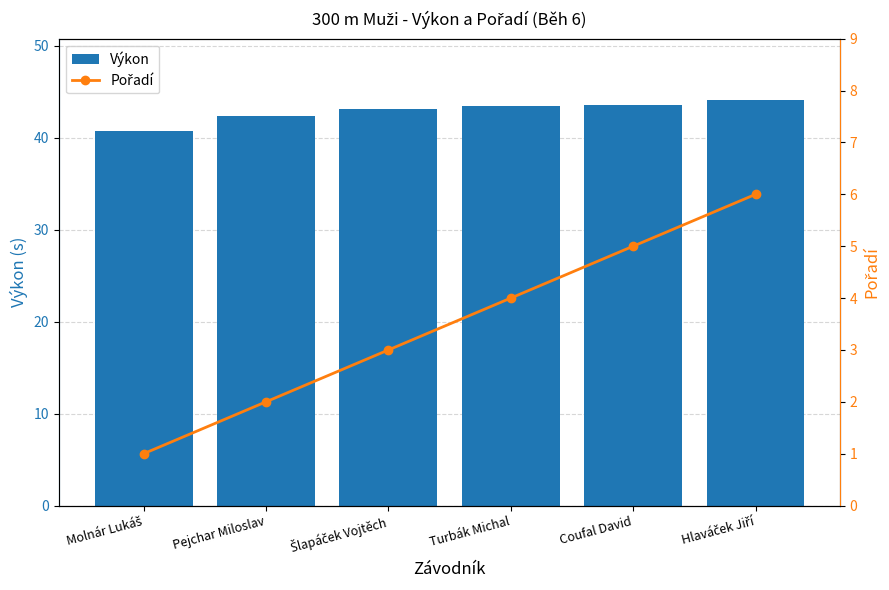

Reading left to right, list all the values displayed in this chart.

Výkon: 40.7	42.4	43.1	43.5	43.6	44.1
Pořadí: 1.0	2.0	3.0	4.0	5.0	6.0